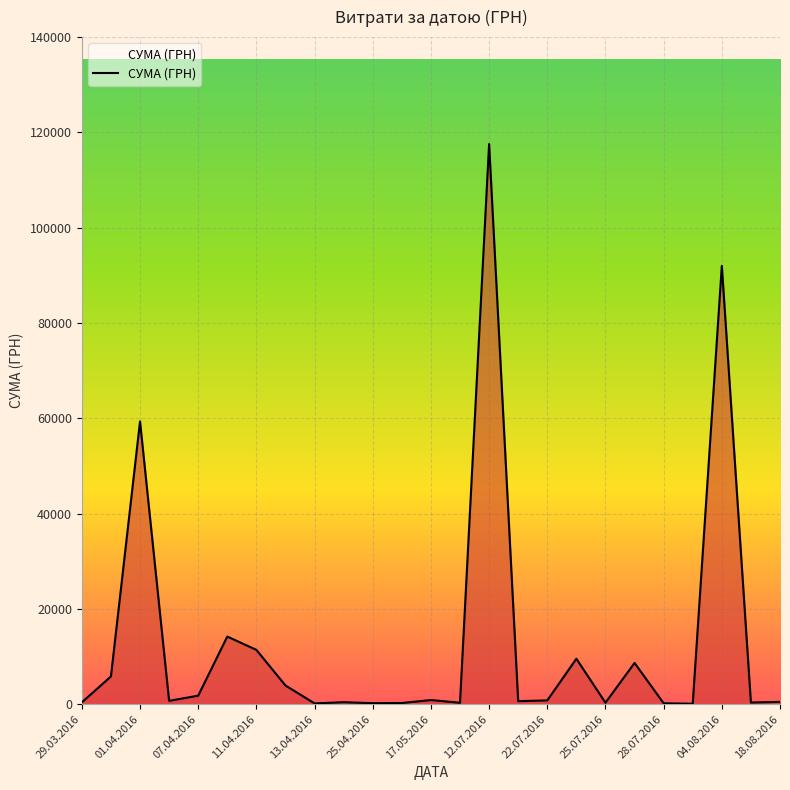

What is the maximum value shown in the chart?

117568.8